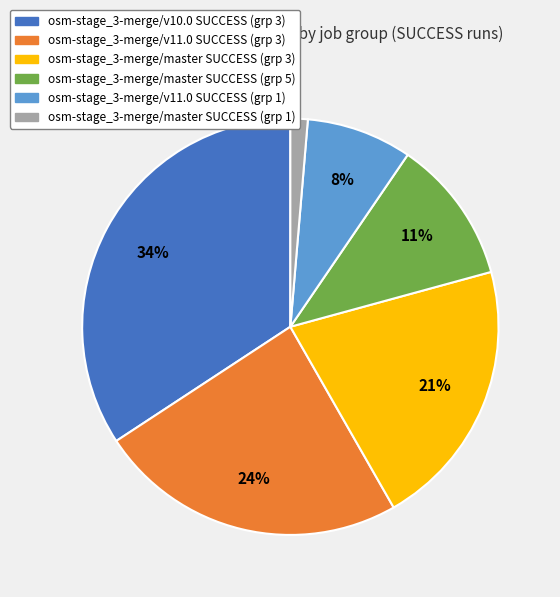

Is there a majority slice in this chart?

No